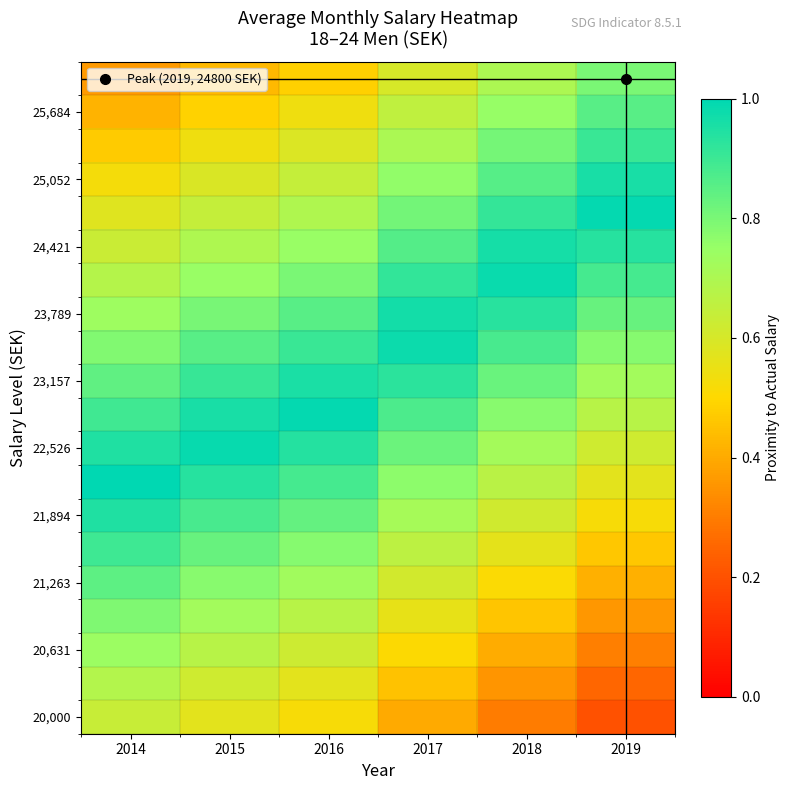

What is the difference between the highest and lowest values at 2018?

0.7